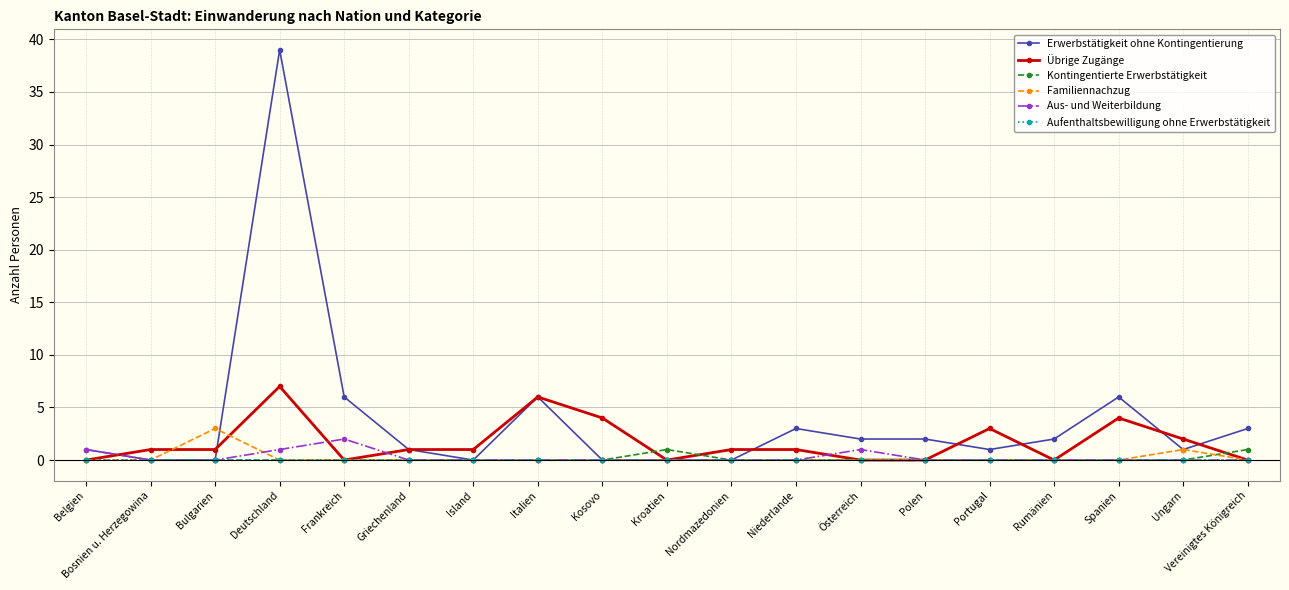

What is the difference between the maximum and minimum values in the Erwerbstätigkeit ohne Kontingentierung series?

39